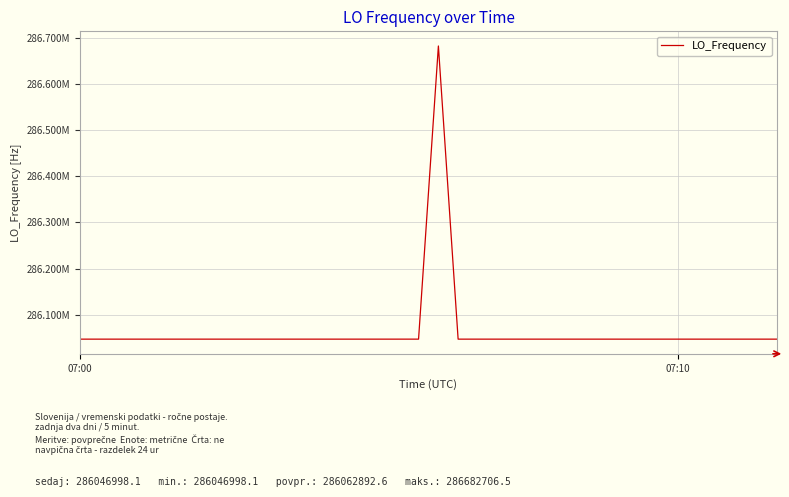

Is this an area chart (filled region under the line)?

No